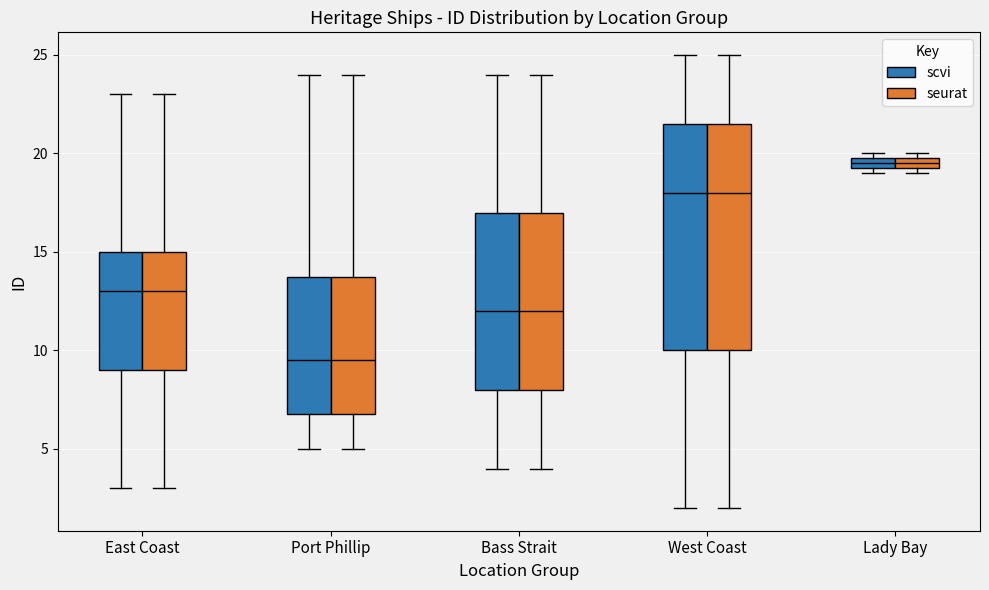

Where is the lower edge of the box for Lady Bay (seurat) on the y-axis? The values are not printed on the chart, so give them approximately, as read against the axis.

19.5